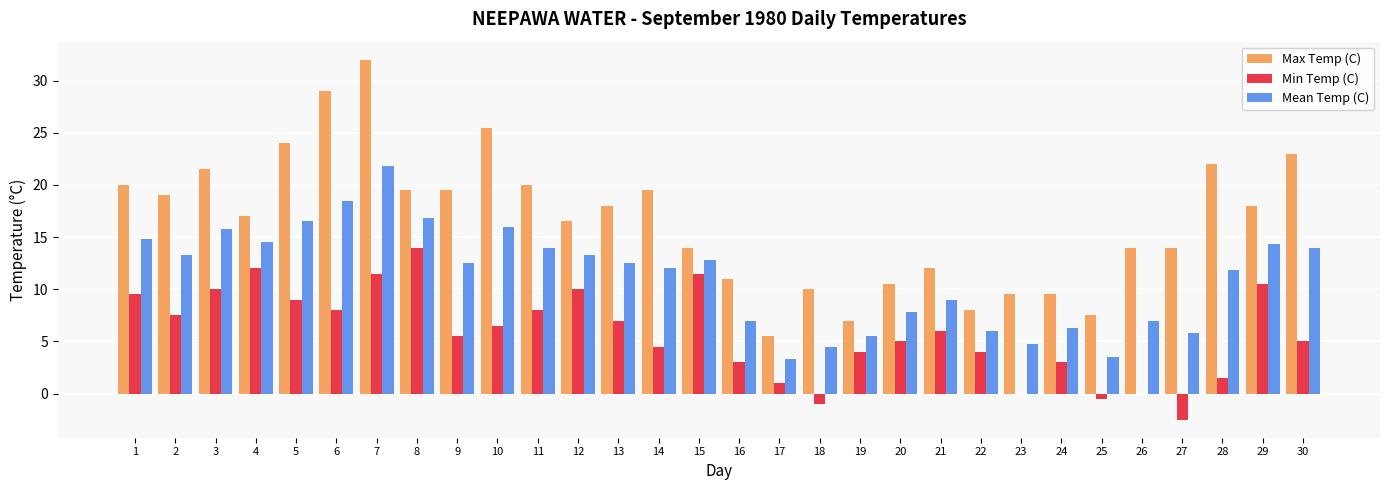

At which category is the sum across all series the highest?

7